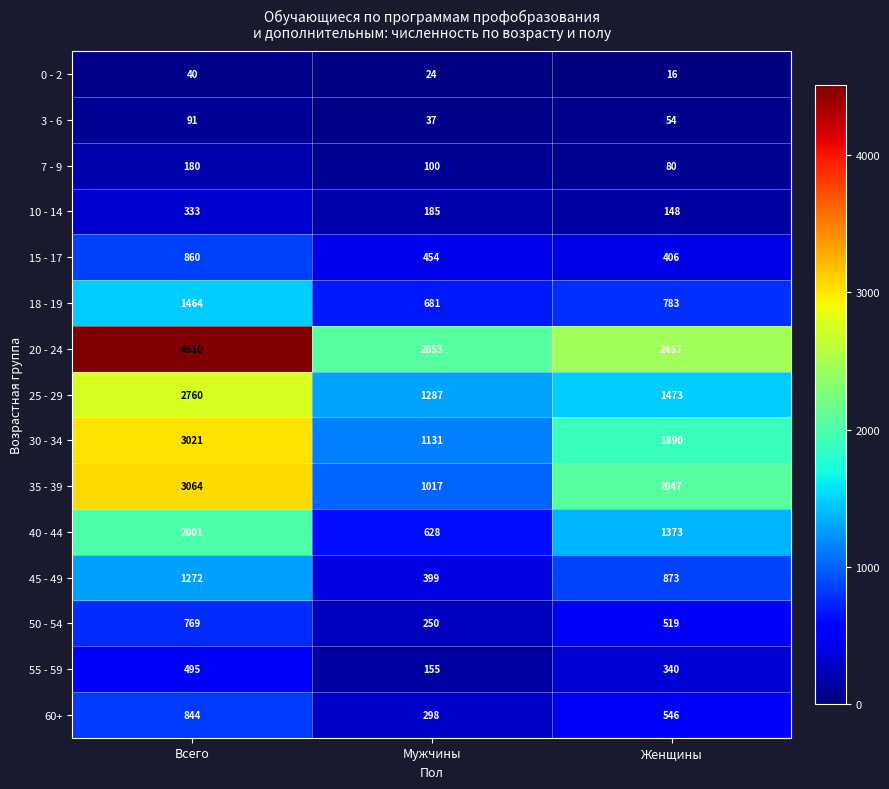

What is the total value across all series at Женщины?

13005